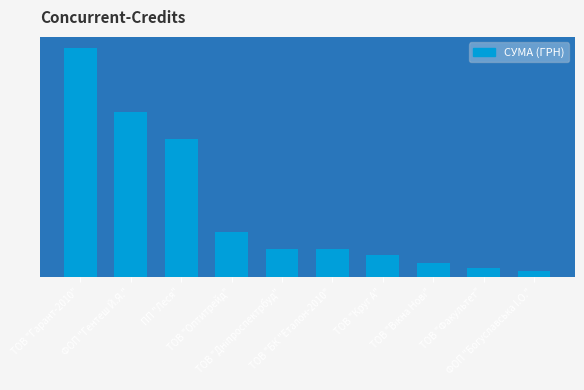

The chart shows a value of 83952.5 at ТОВ "Круг А". True or false?

True